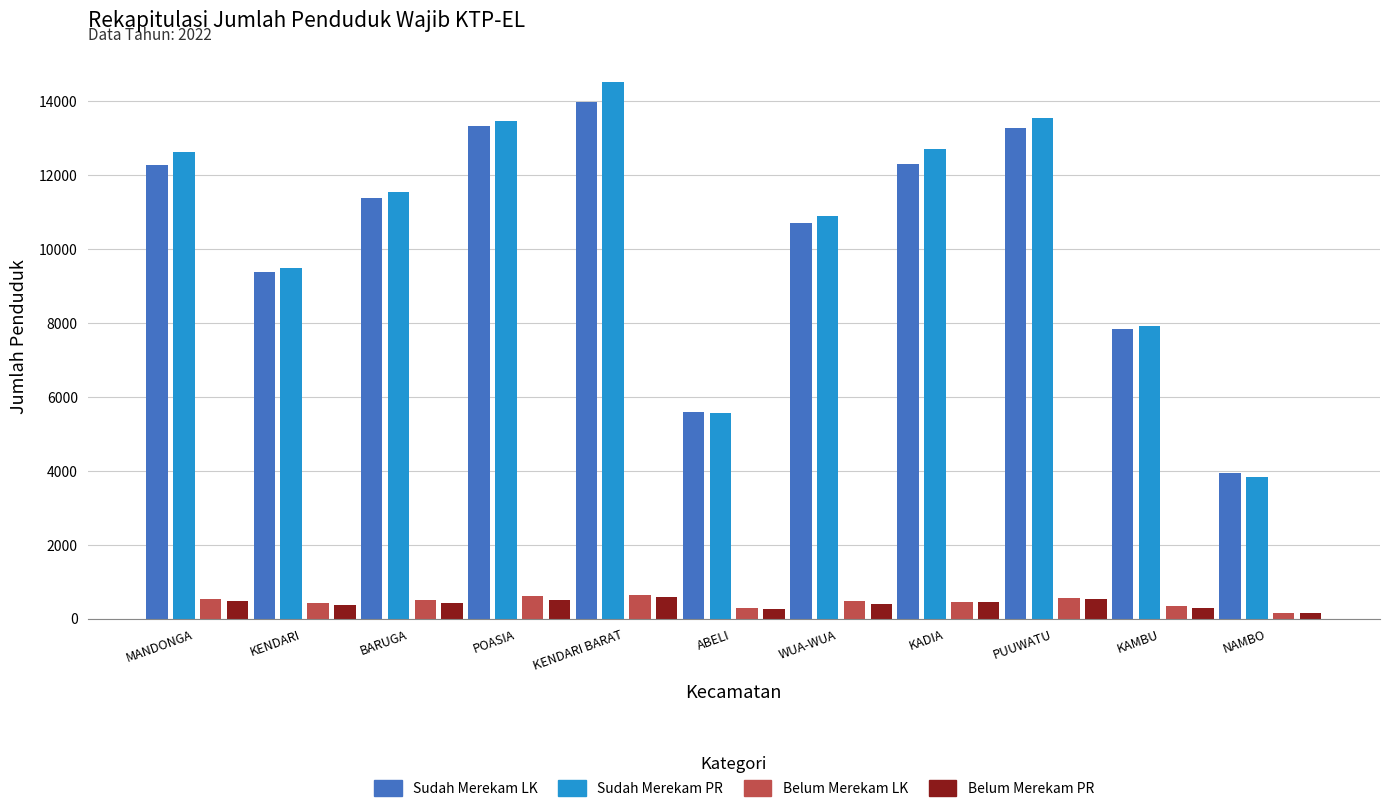

What is the greatest value displayed?

14532